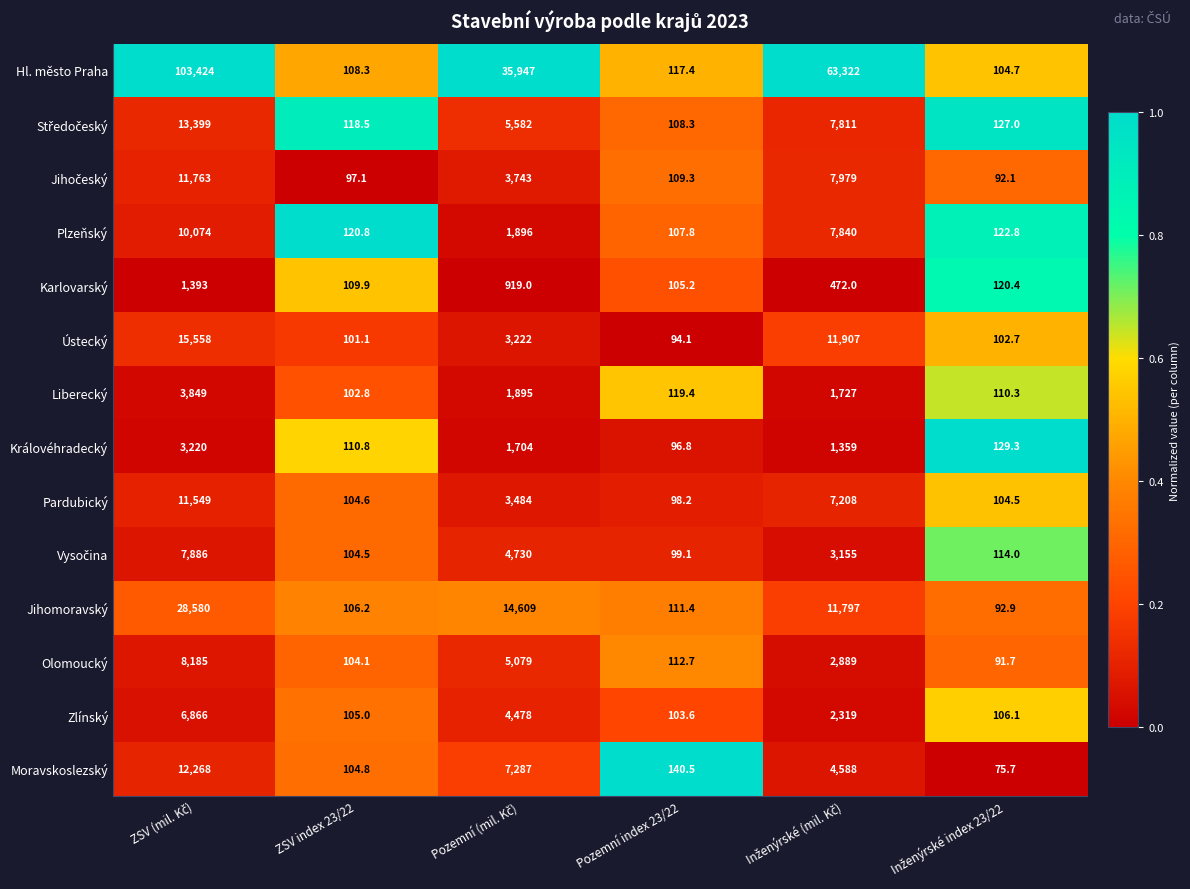

Which series has the largest range (max minus min)?

Hl. město Praha